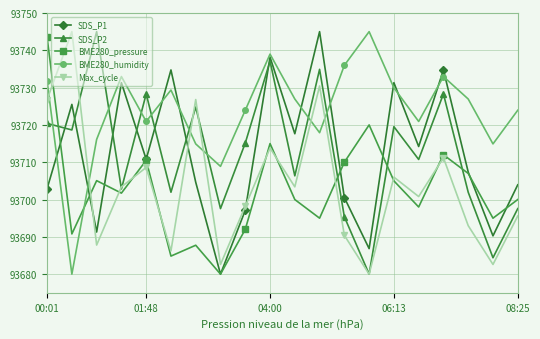

Which series has the largest total across all categories?

BME280_humidity